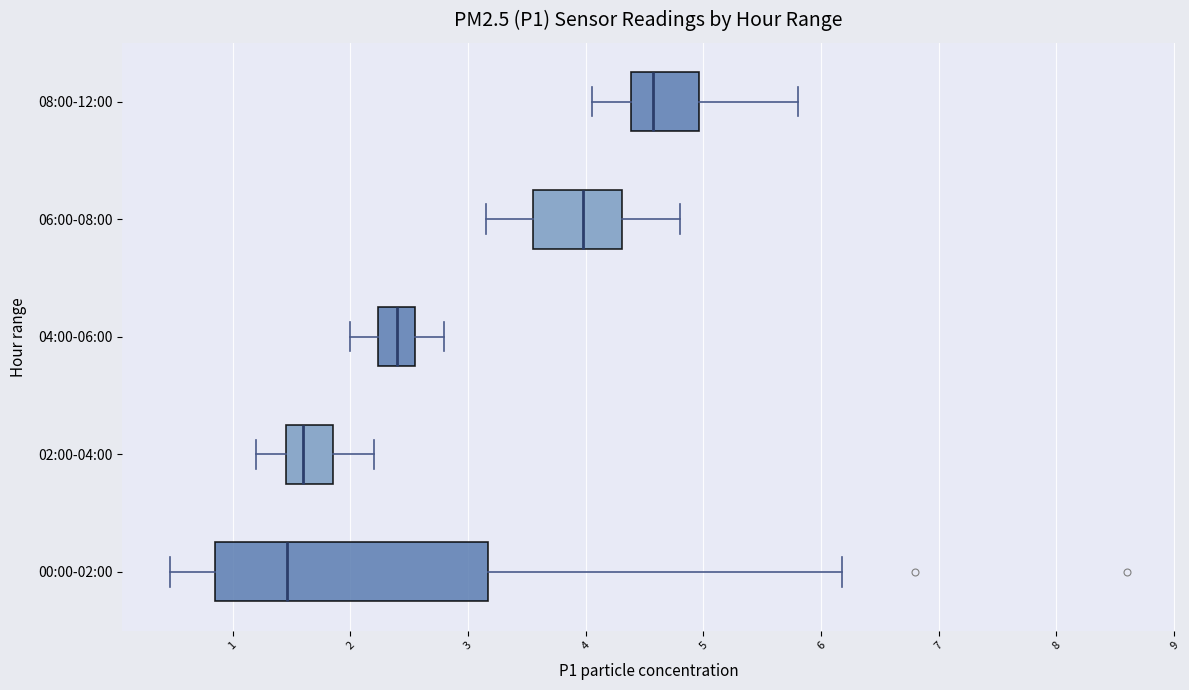

Which box has the furthest to the right median line?

08:00-12:00